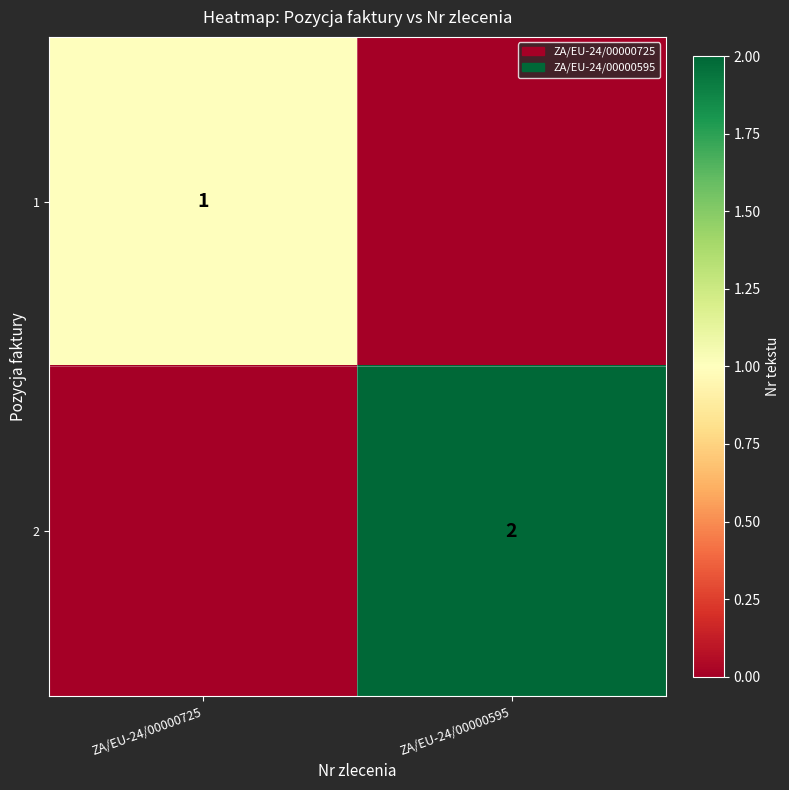

Is it true that 1 equals 2 at ZA/EU-24/00000725?

False